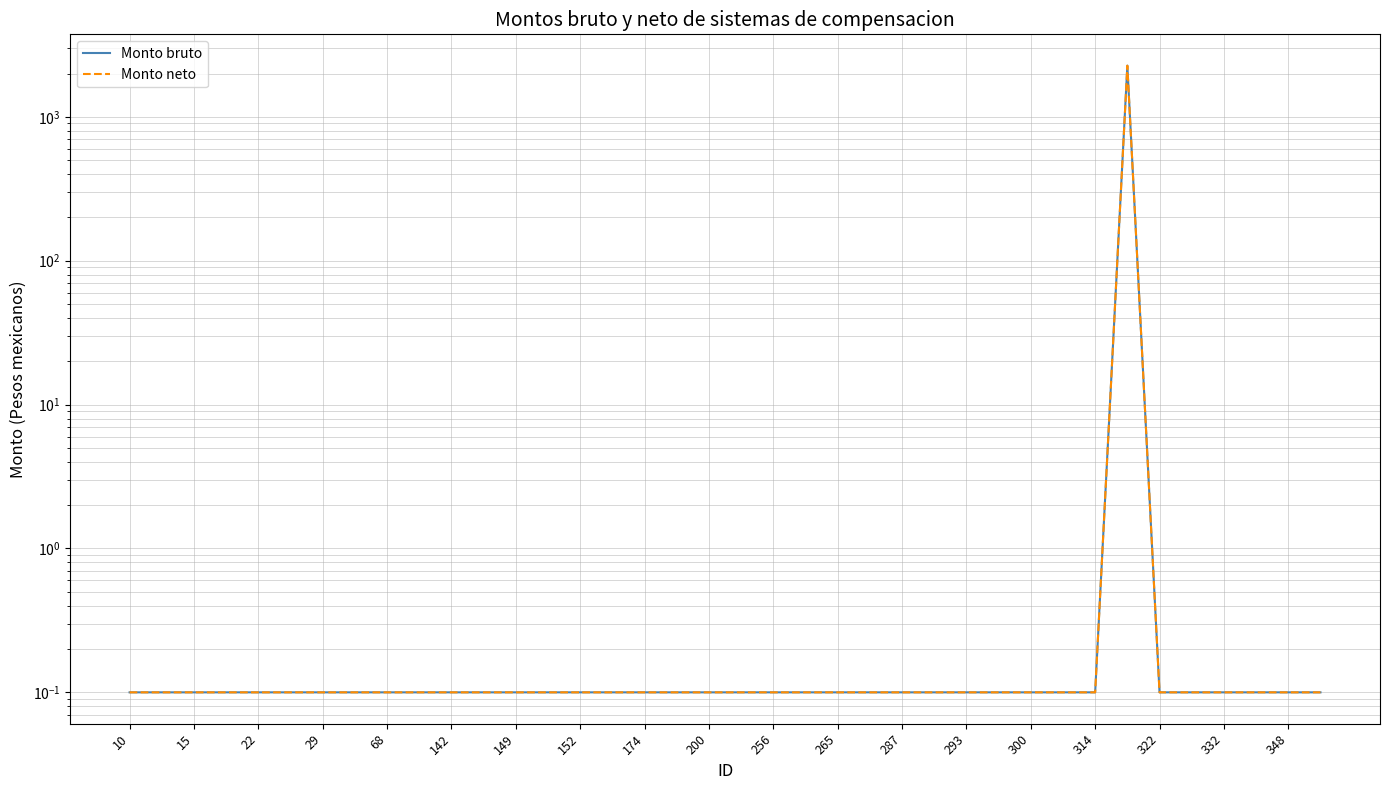

Which series has the largest range (max minus min)?

Monto bruto